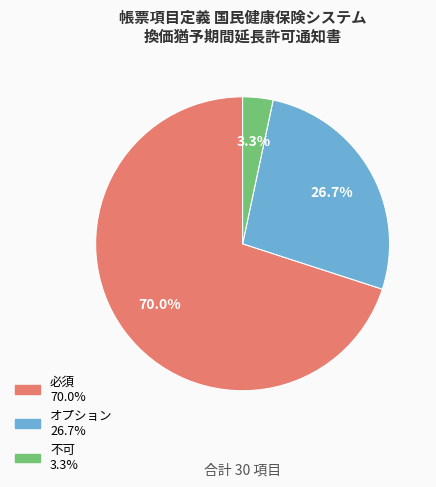

To the nearest percent, what is the difference between the largest and smallest slice percentages?

67%